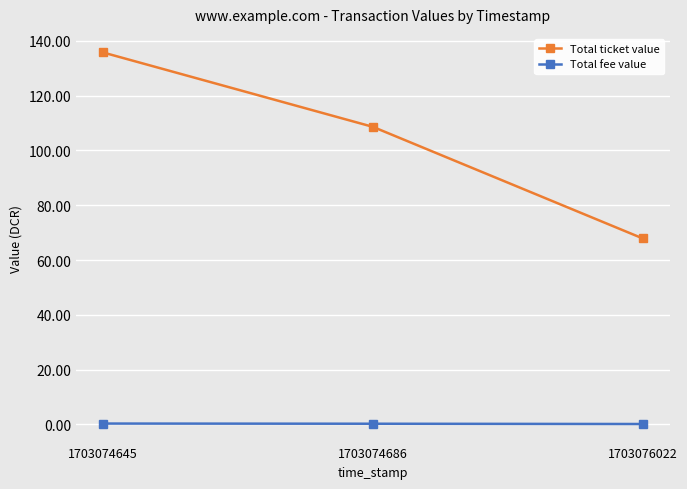

At which category is the sum across all series the highest?

1703074645